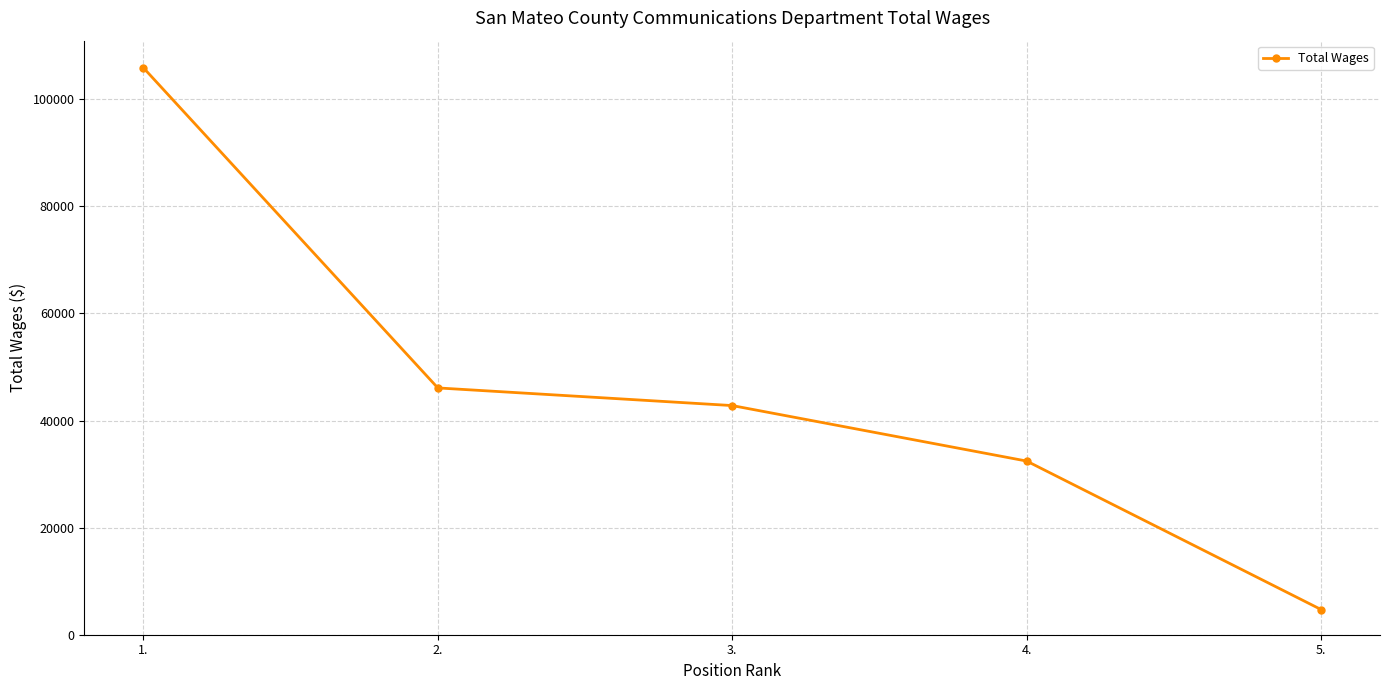

Rank the categories by value from lowest to highest.

5., 4., 3., 2., 1.